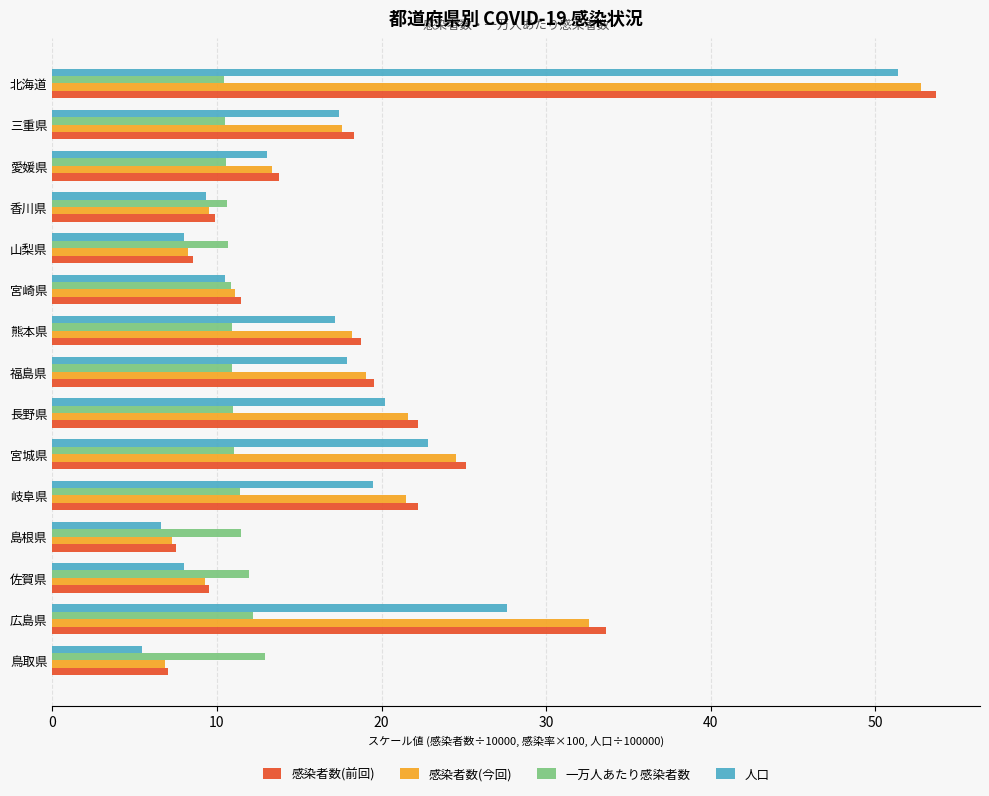

Is it true that 人口 equals 17.2 at 熊本県?

True